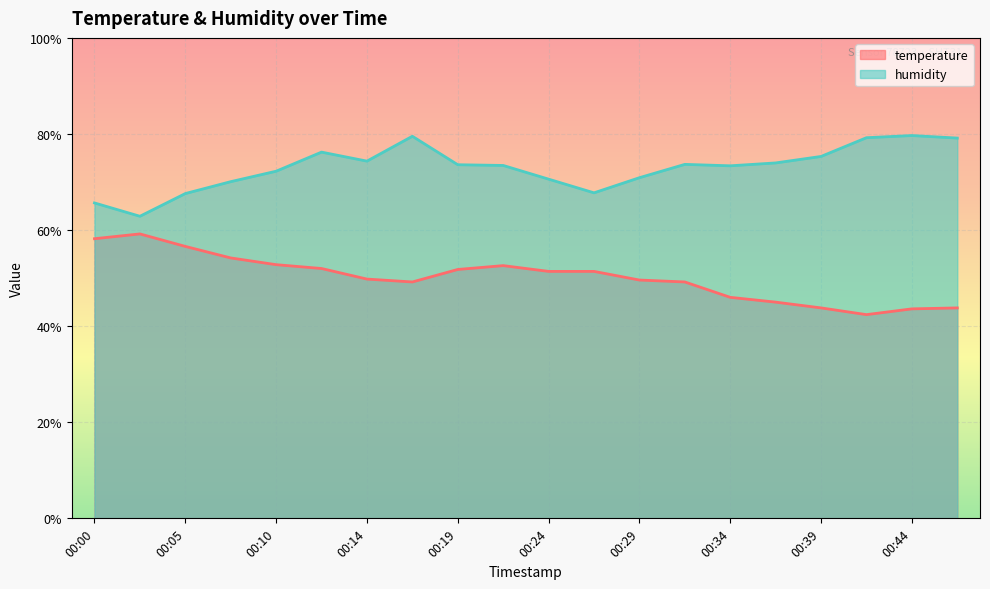

Reading right to left, transcribe all the data shown in this chart.

temperature: 00:46=43.8	00:44=43.6	00:41=42.4	00:39=43.8	00:36=45.0	00:34=46.0	00:31=49.2	00:29=49.6	00:27=51.4	00:24=51.4	00:22=52.6	00:19=51.8	00:17=49.2	00:14=49.8	00:12=52.0	00:10=52.8	00:07=54.2	00:05=56.6	00:02=59.2	00:00=58.2
humidity: 00:46=79.1	00:44=79.7	00:41=79.2	00:39=75.3	00:36=74.0	00:34=73.4	00:31=73.7	00:29=70.9	00:27=67.8	00:24=70.6	00:22=73.4	00:19=73.6	00:17=79.5	00:14=74.3	00:12=76.2	00:10=72.2	00:07=70.1	00:05=67.6	00:02=62.9	00:00=65.7